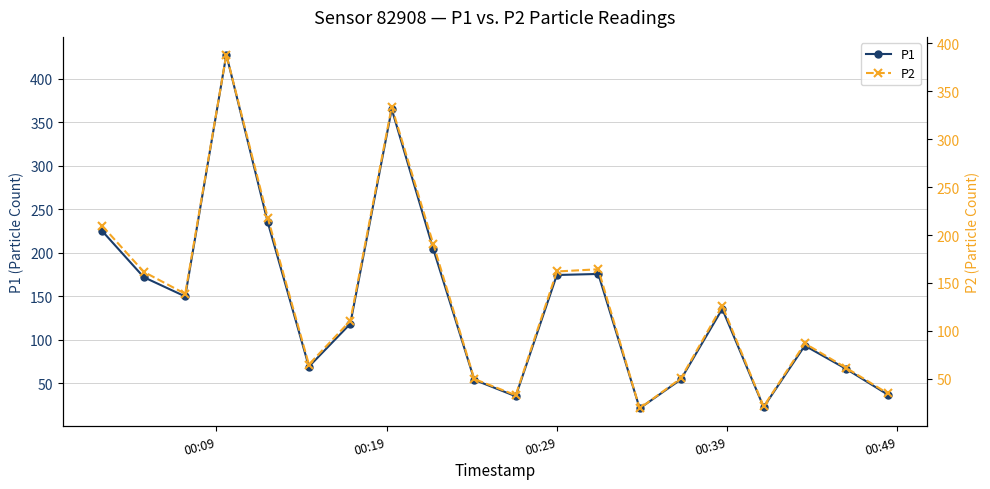

What is the lowest value of the P1 series?

21.1